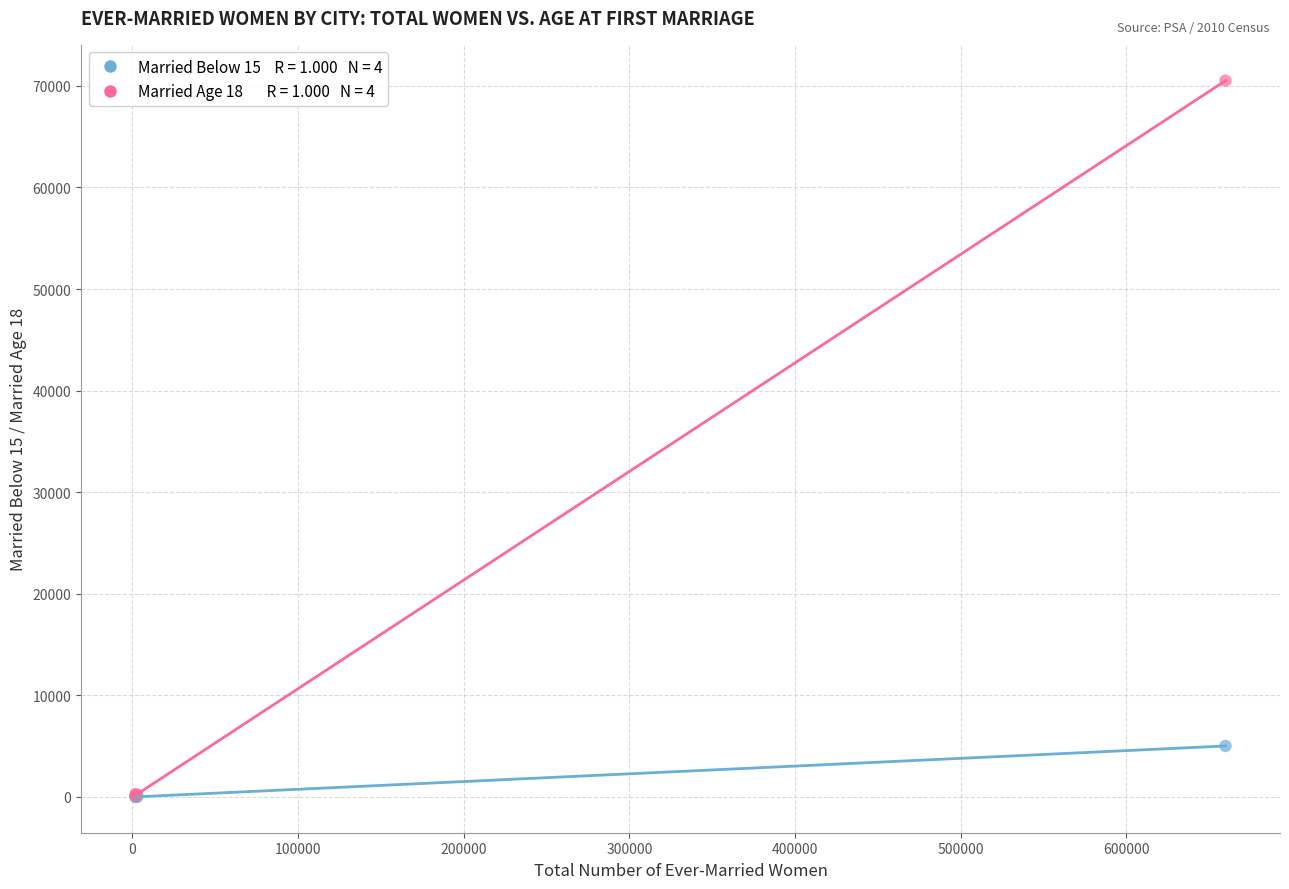

Across all series, what Y value is closest to 35261?

5019